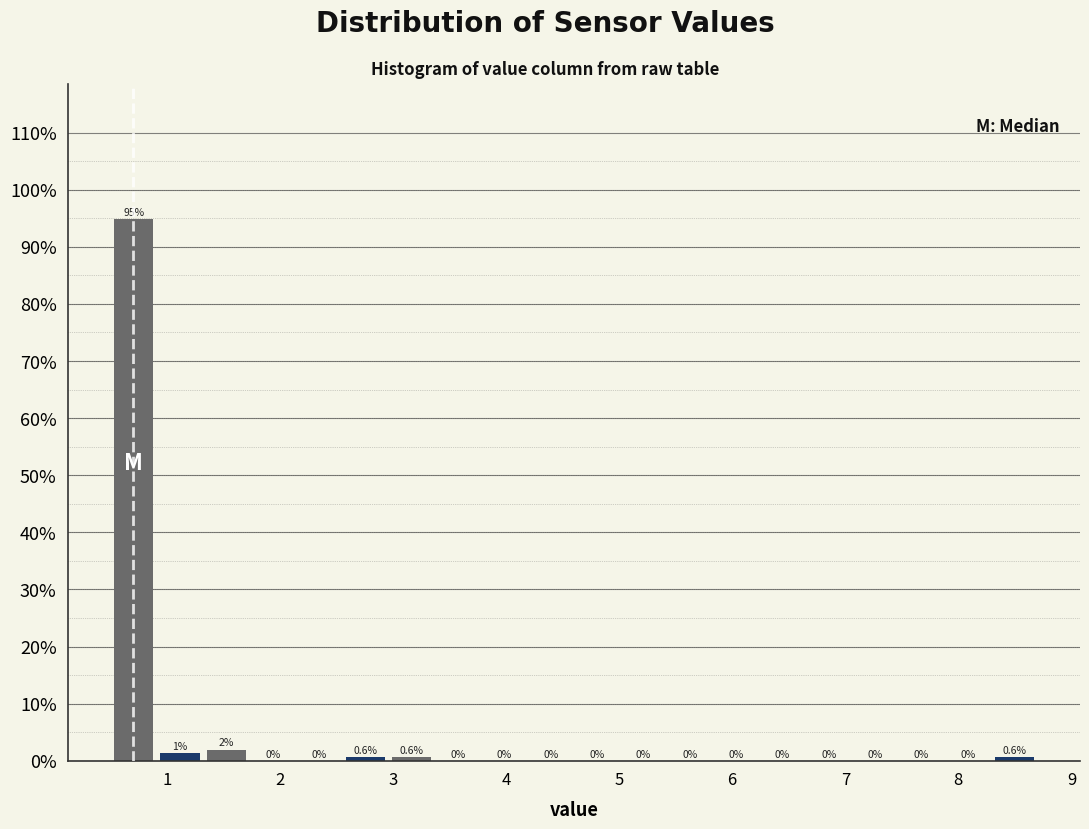

Which range on the x-axis has the tallest bar?

0.50 to 0.91